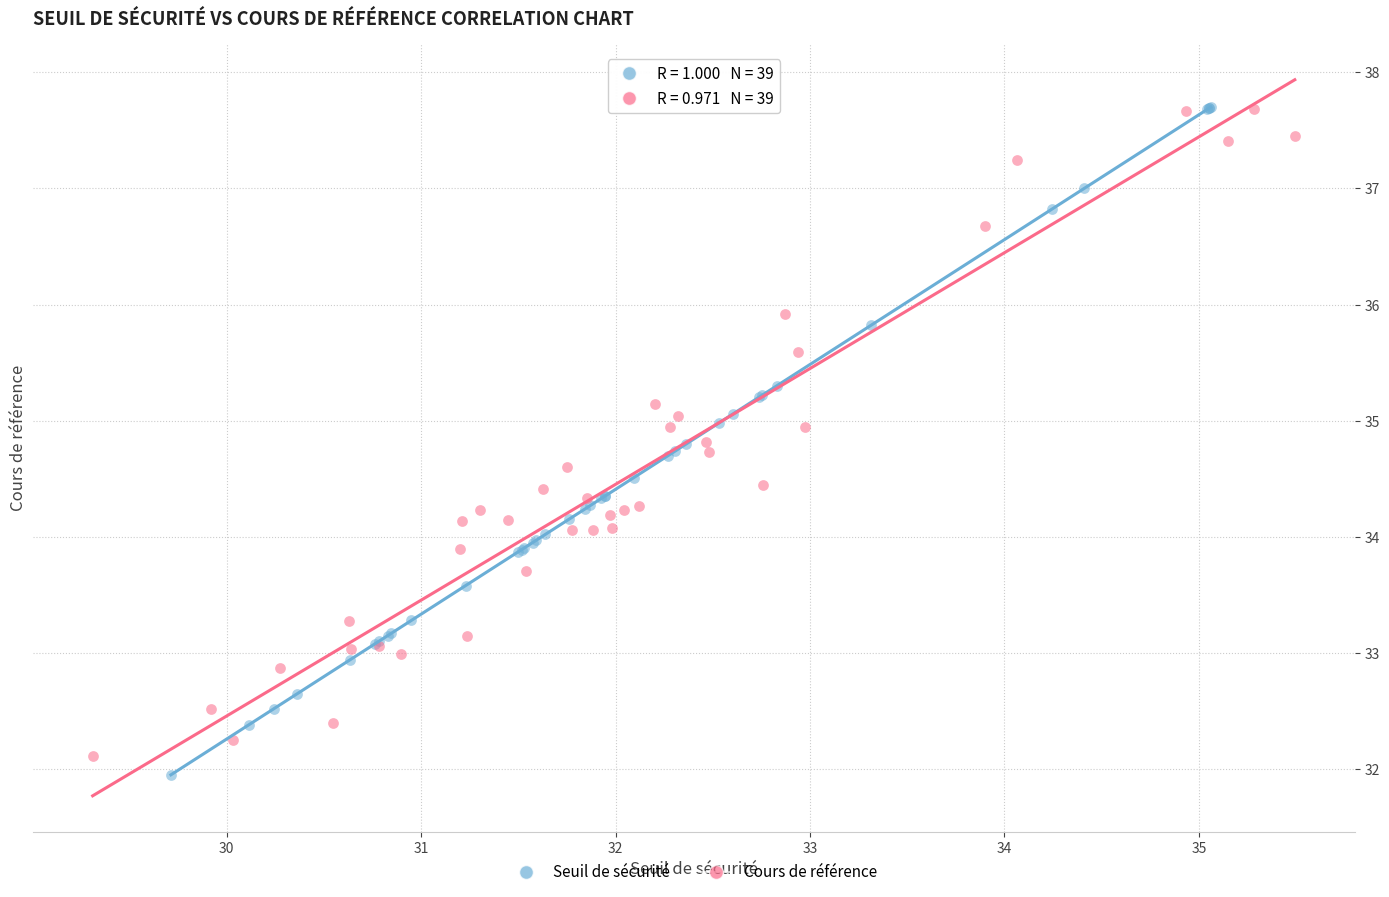

Which series has the largest Y range (max minus min)?

Seuil de sécurité